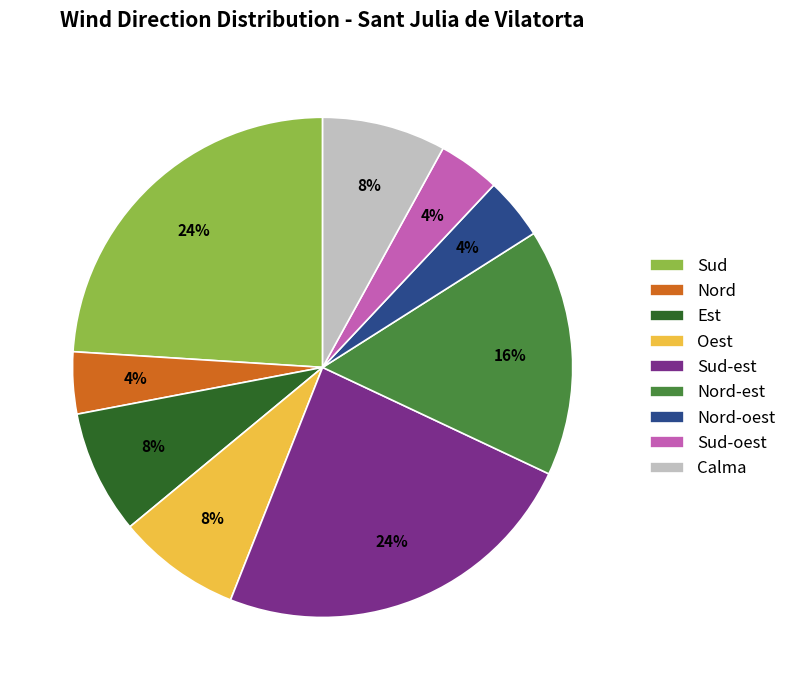

To the nearest percent, what is the average slice percentage?

11%